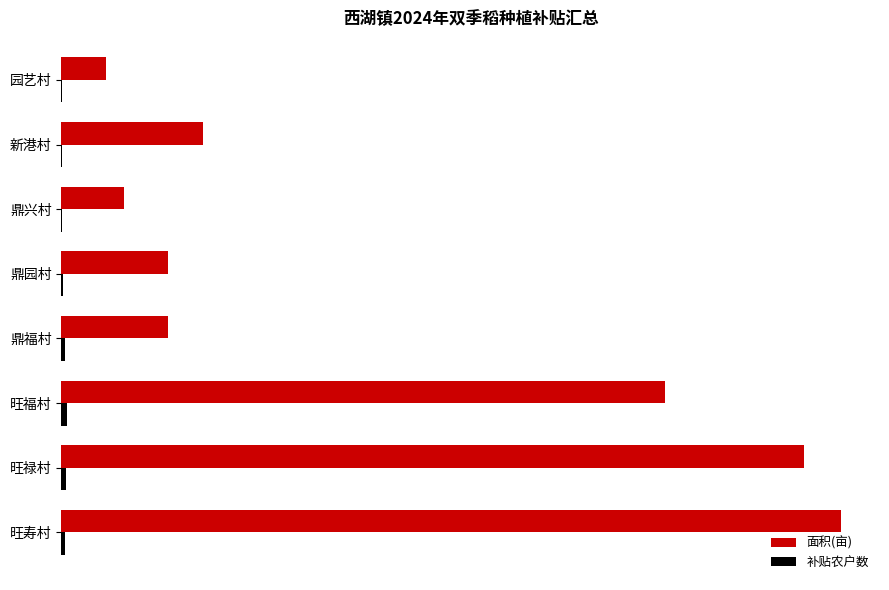

What is the average value of the 面积(亩) series?

806.2